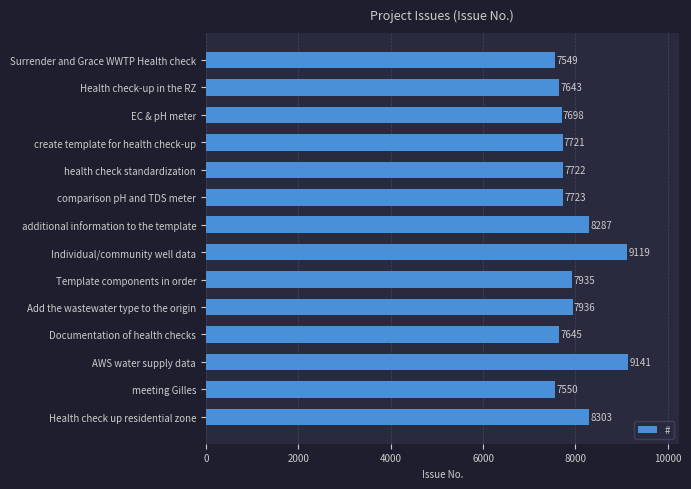

True or false: the data shows 7549 at Surrender and Grace WWTP Health check.

True